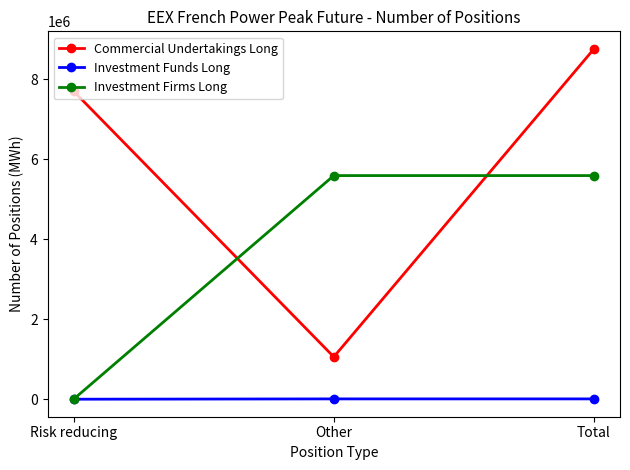

Between Risk reducing and Other, which series saw the biggest shift?

Commercial Undertakings Long